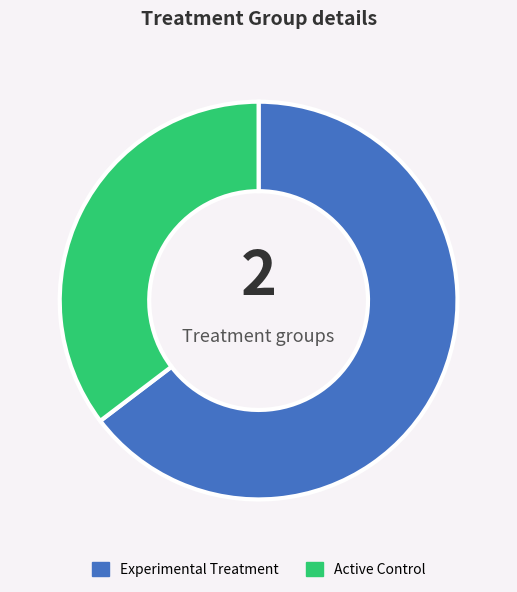

The Experimental Treatment slice represents 65% of the pie. True or false?

True